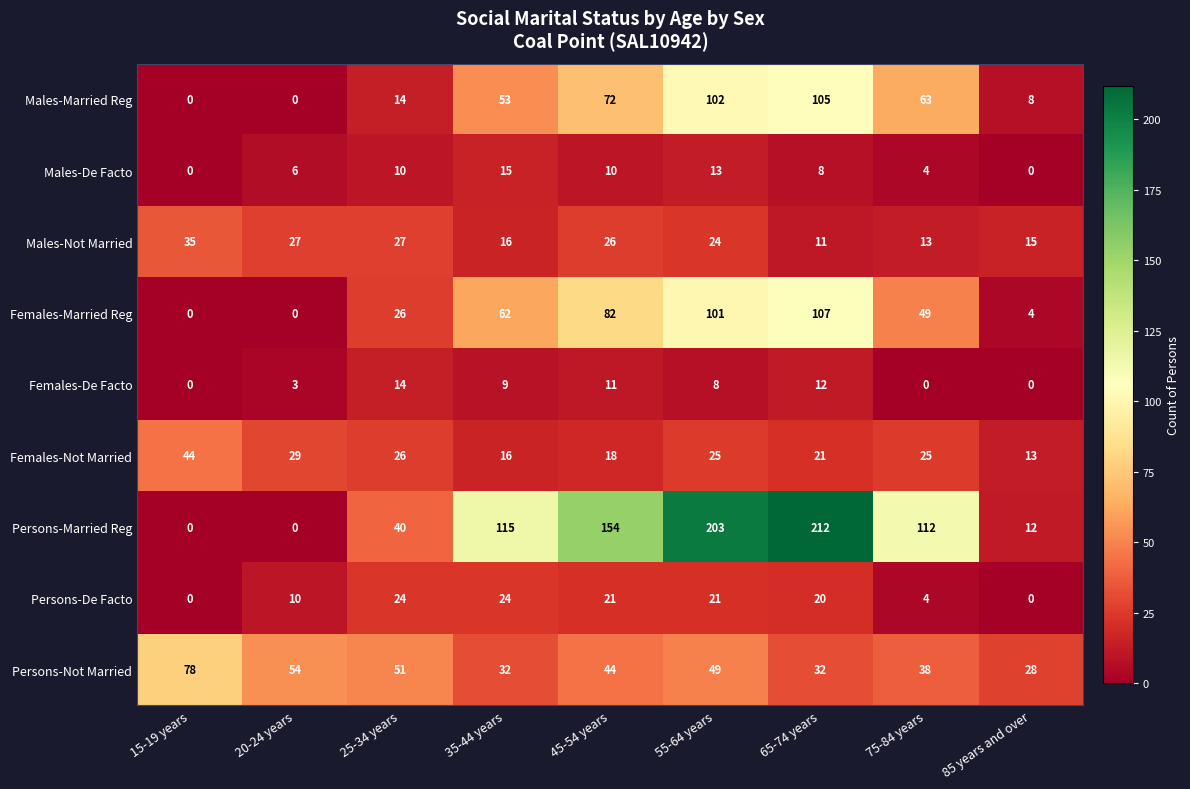

At which category is the sum across all series the highest?

55-64 years